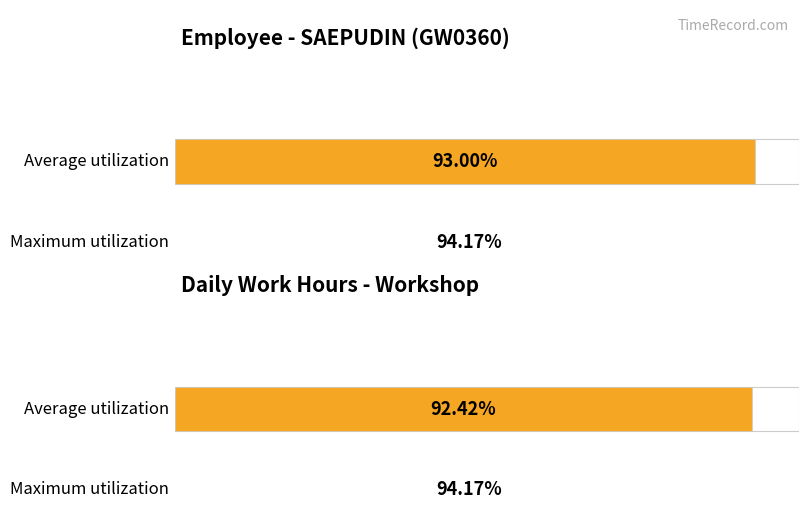

What position from the right is 9?

10